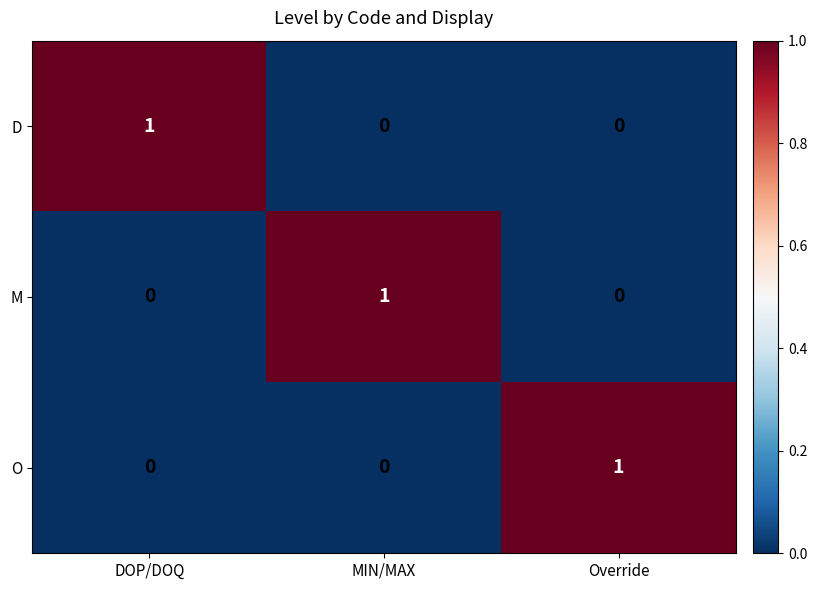

The value of O at Override is 1. True or false?

True